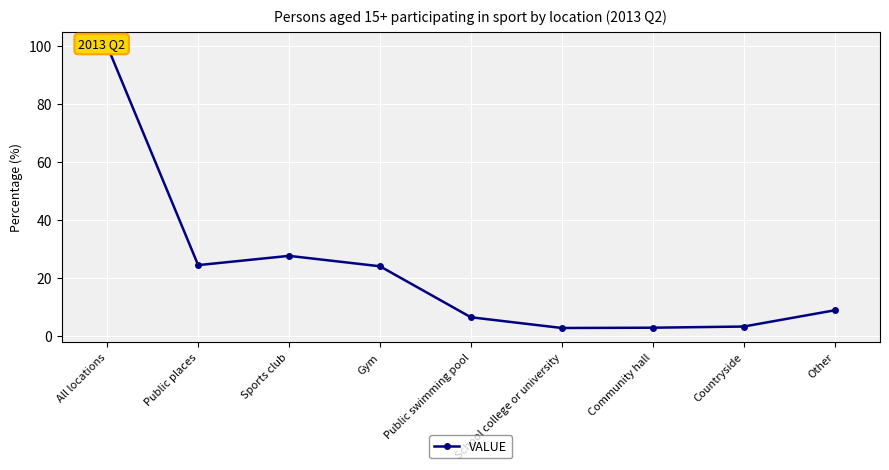

Reading left to right, what are all the values shown in this chart?

All locations=100.0	Public places=24.4	Sports club=27.6	Gym=24.0	Public swimming pool=6.4	School college or university=2.7	Community hall=2.8	Countryside=3.2	Other=8.8